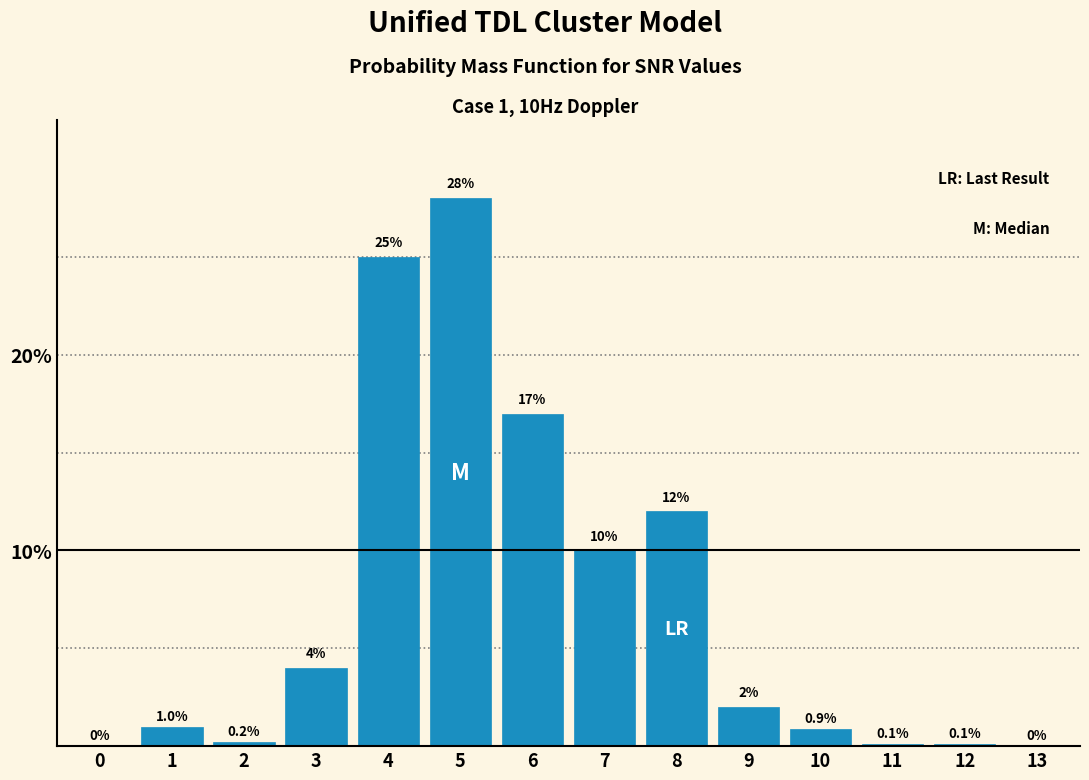

Reading left to right, what are all the values shown in this chart?

0=0.0	1=1.0	2=0.2	3=4.0	4=25.0	5=28.0	6=17.0	7=10.0	8=12.0	9=2.0	10=0.9	11=0.1	12=0.1	13=0.0